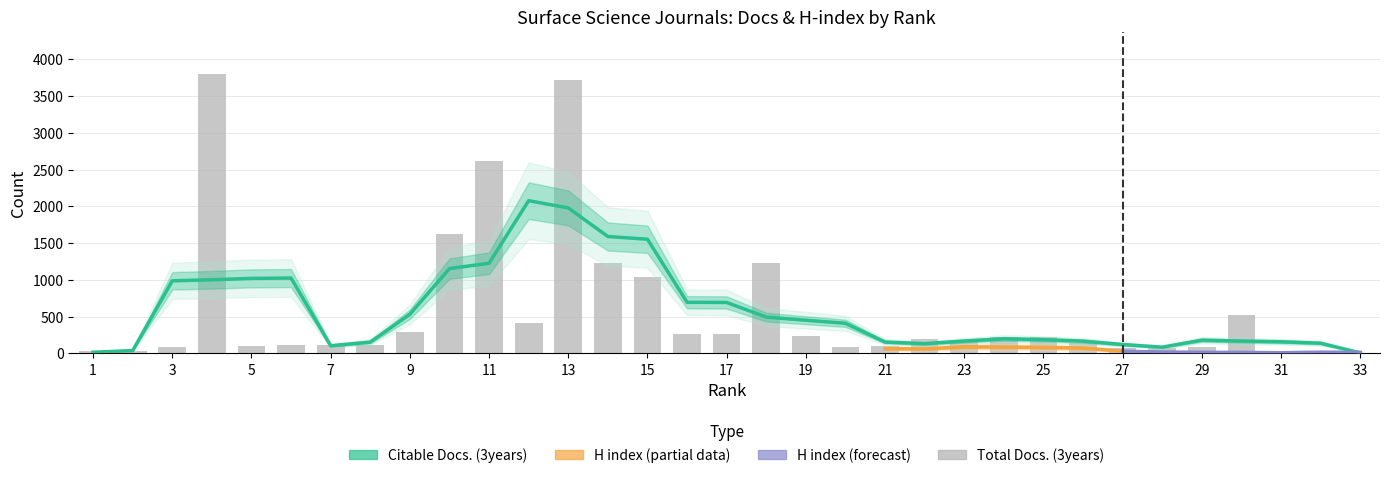

How many categories are shown in the chart?

33